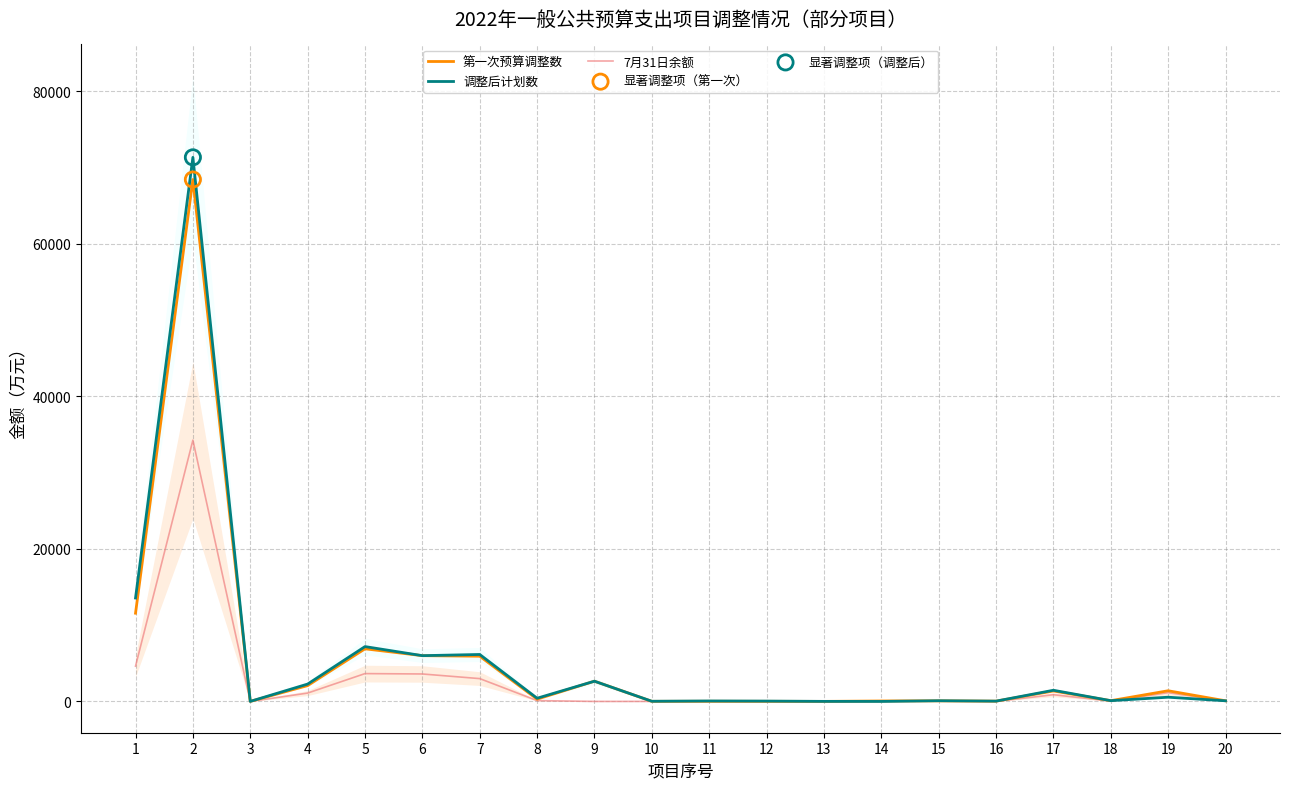

Which series has the widest spread of Y values?

调整后计划数